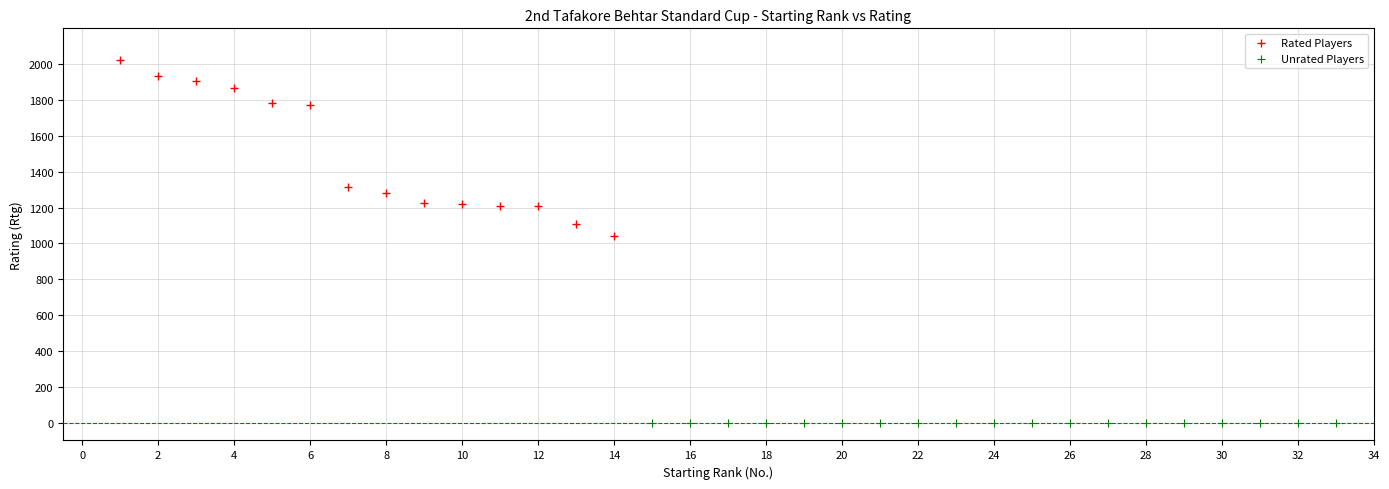

Which series contains the highest Y value?

Rated Players